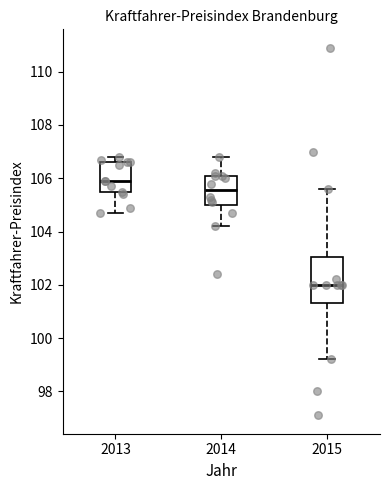

Reading left to right, transcribe this box plot: for each box, give where its median line is, the range the box spans, and where its two whiskers end, as read against the y-axis. The values are not printed on the chart, so give them approximately, as read against the axis.

2013: median 106.0, box 105.4 to 106.6, whiskers 104.8 to 106.8
2014: median 105.6, box 105.0 to 106.2, whiskers 104.2 to 106.8
2015: median 102.0, box 101.4 to 103.0, whiskers 99.2 to 105.6